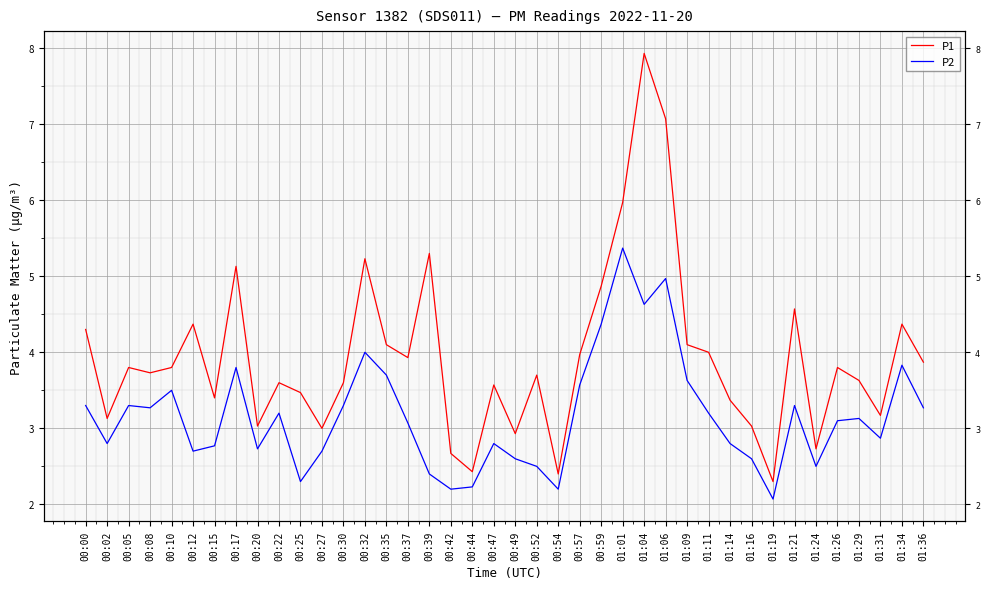

Rank the categories by P1 value from highest to lowest.

01:04, 01:06, 01:01, 00:39, 00:32, 00:17, 00:59, 01:21, 00:12, 01:34, 00:00, 00:35, 01:09, 01:11, 00:57, 00:37, 01:36, 00:05, 00:10, 01:26, 00:08, 00:52, 01:29, 00:22, 00:30, 00:47, 00:25, 00:15, 01:14, 01:31, 00:02, 00:20, 01:16, 00:27, 00:49, 01:24, 00:42, 00:44, 00:54, 01:19